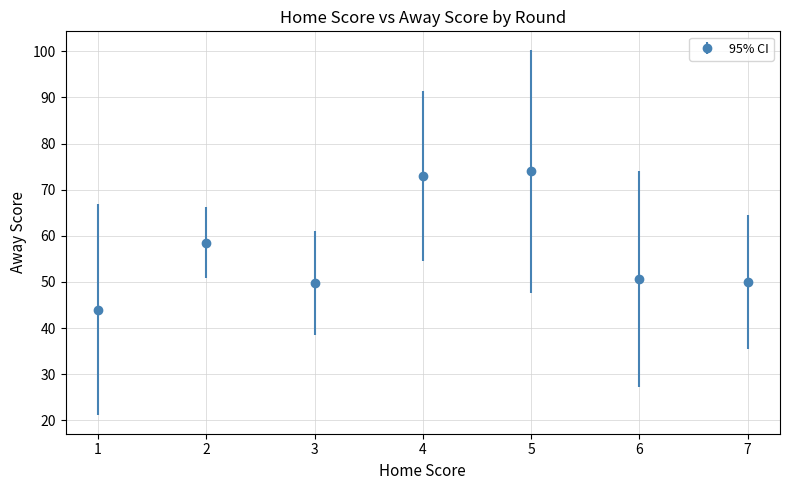

Approximately how many times larger is the value at 6 compared to 3?

1.0